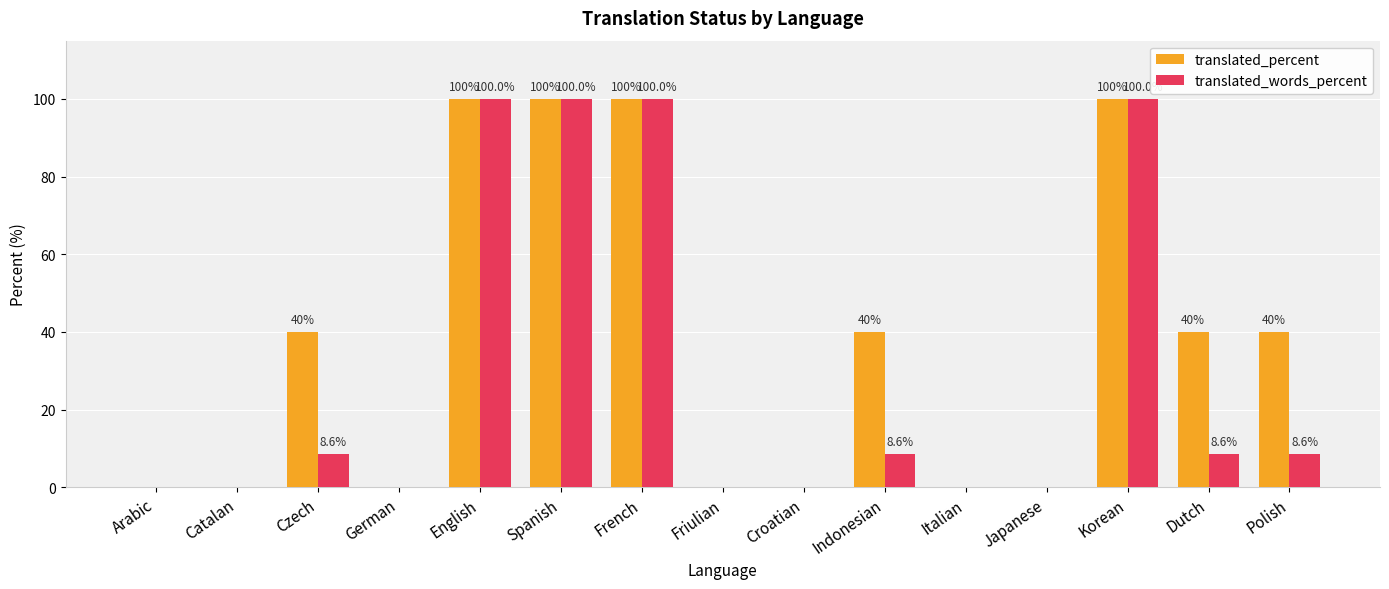

The translated_words_percent series shows 0.0 at German. True or false?

True